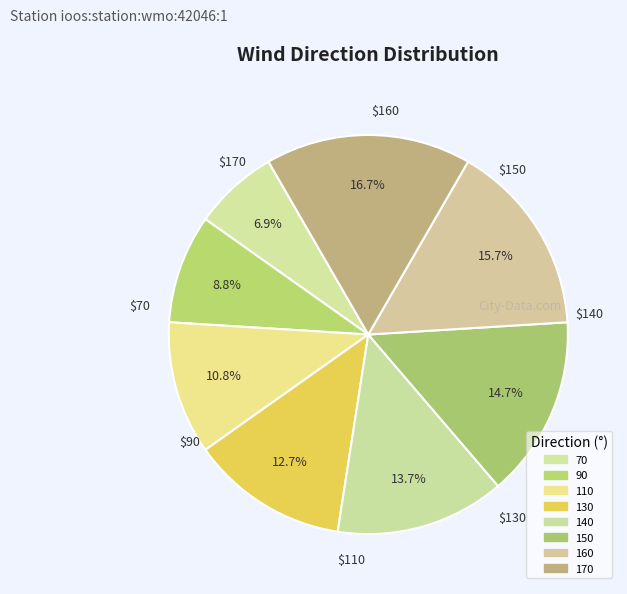

Count the number of slices in the pie.

8